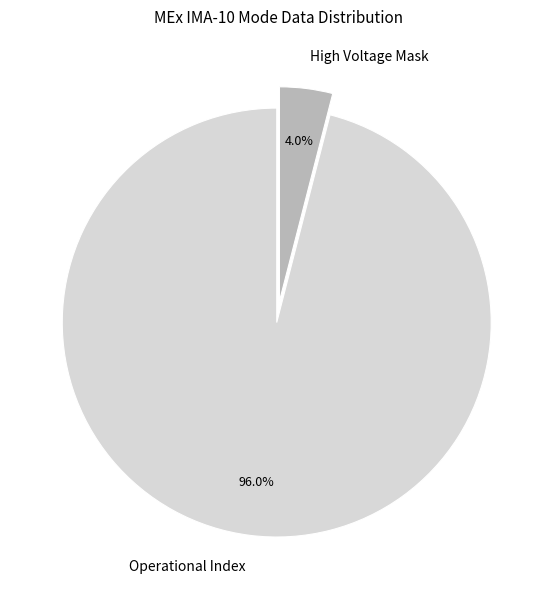

Is the sum of High Voltage Mask and Operational Index greater than half?

Yes